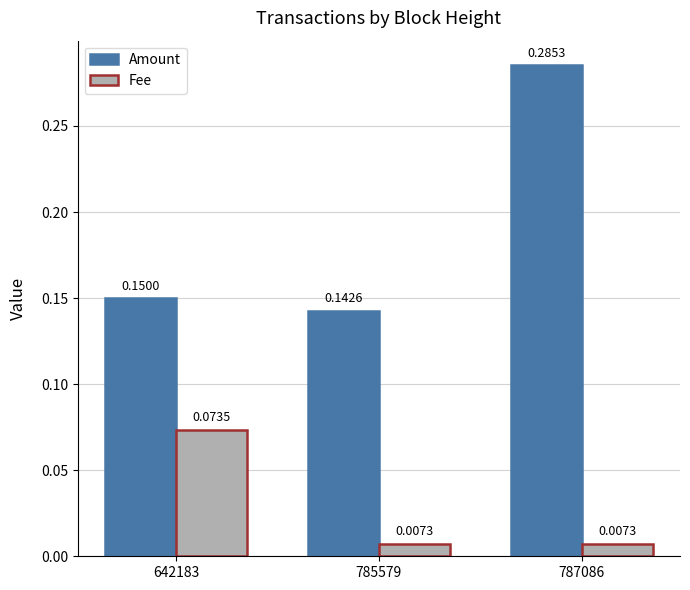

Rank the series by their average value, from lowest to highest.

Fee, Amount